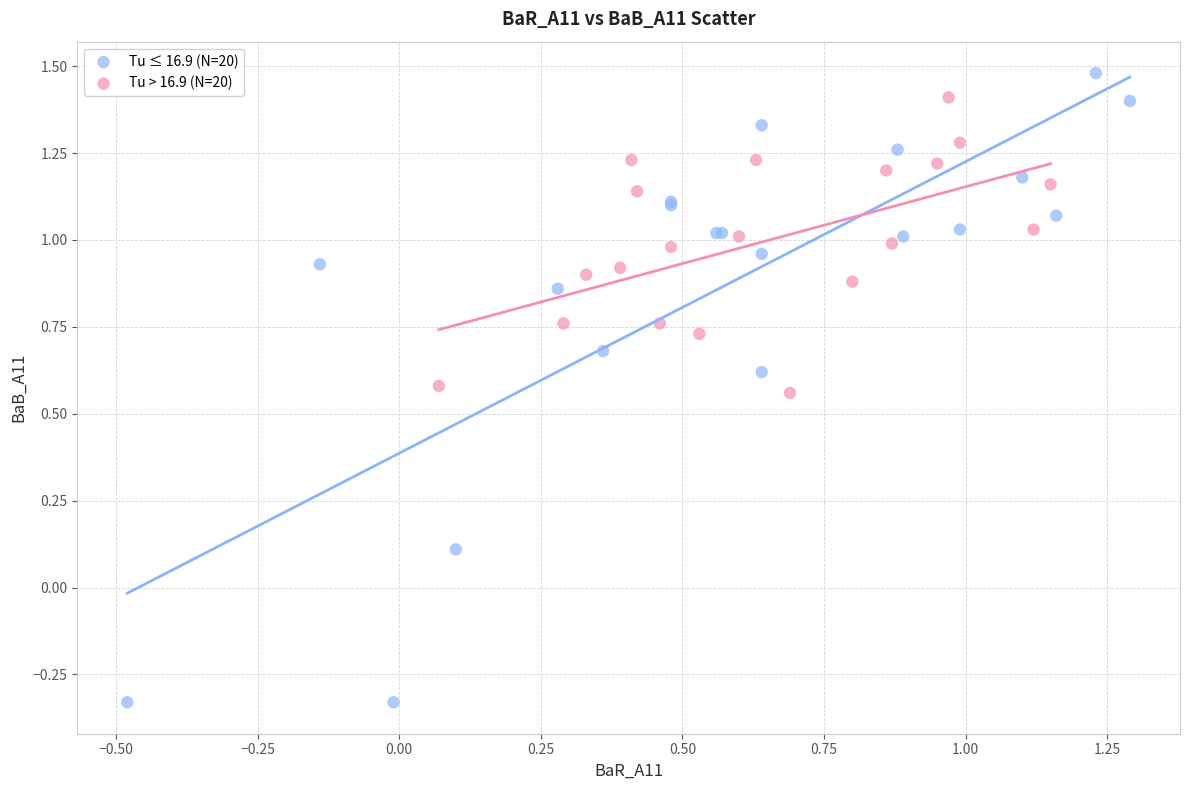

What are all the series names shown in the legend?

Tu ≤ 16.9 (N=20), Tu > 16.9 (N=20)